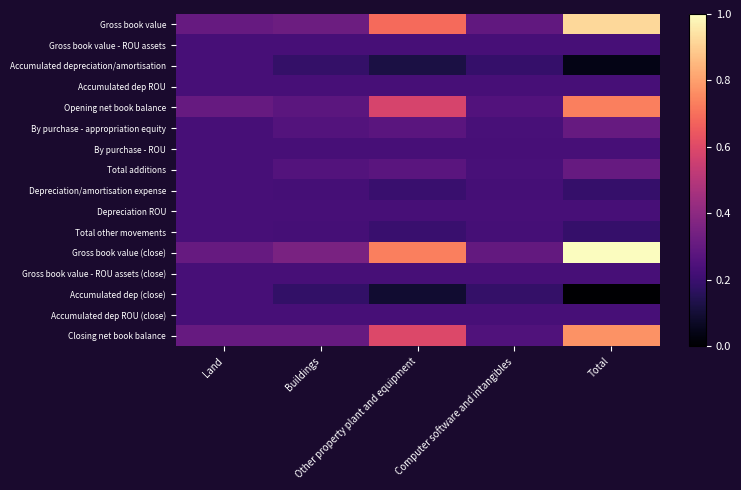

How many categories are shown in the chart?

5